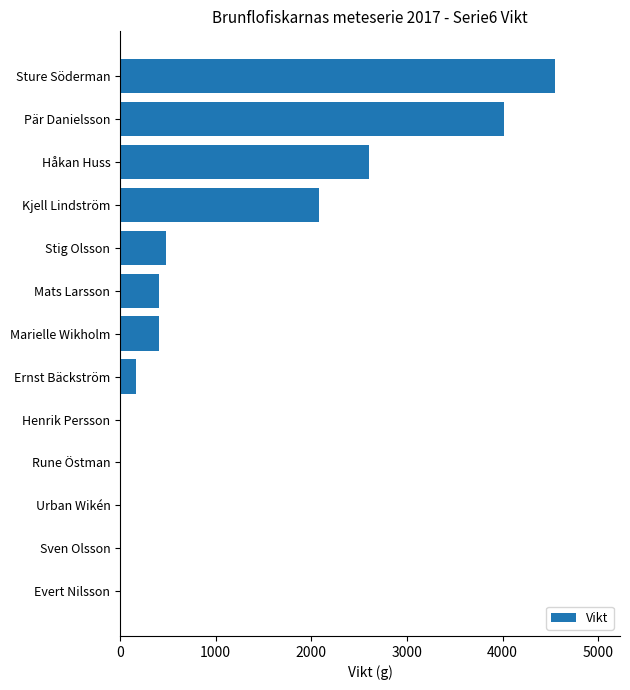

Which has a higher value, Stig Olsson or Sven Olsson?

Stig Olsson